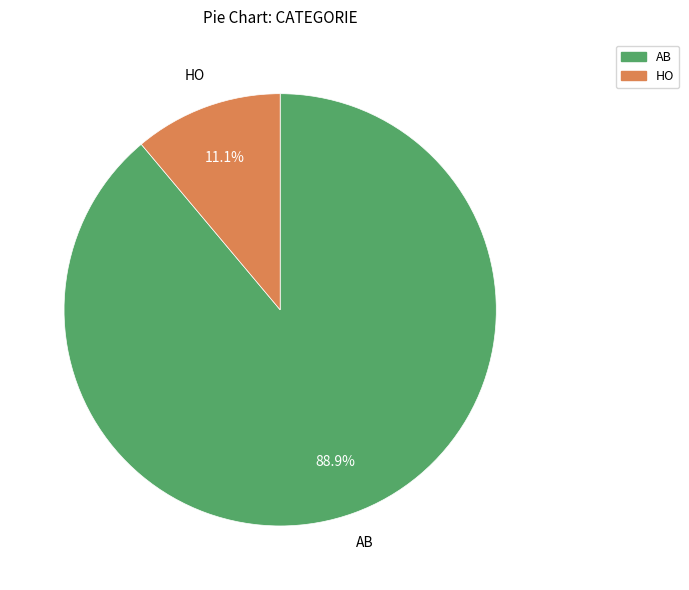

Is there any slice that represents more than half of the pie?

Yes